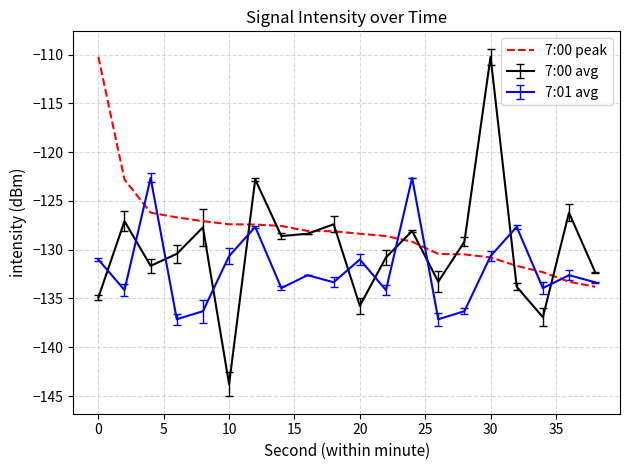

What is the lowest value of the 7:00 avg series?

-143.8